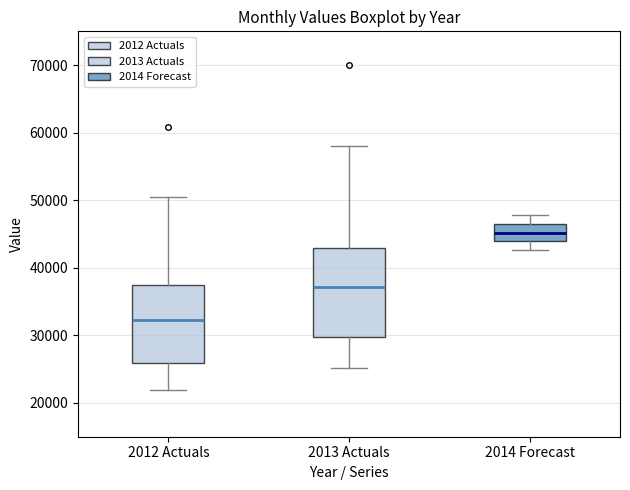

Reading left to right, read every box against the y-axis: the position of its median line, the range the box covers, and the ends of its whiskers. The values are not printed on the chart, so give them approximately, as read against the axis.

2012 Actuals: median 32000, box 26000 to 37000, whiskers 22000 to 50000
2013 Actuals: median 37000, box 30000 to 43000, whiskers 25000 to 58000
2014 Forecast: median 45000, box 44000 to 47000, whiskers 43000 to 48000